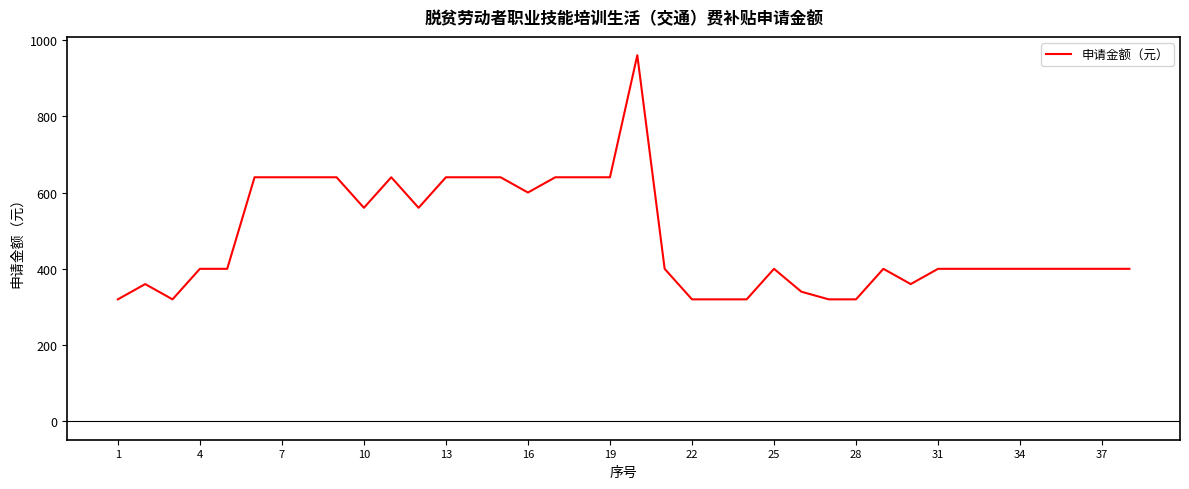

What is the minimum value shown in the chart?

320